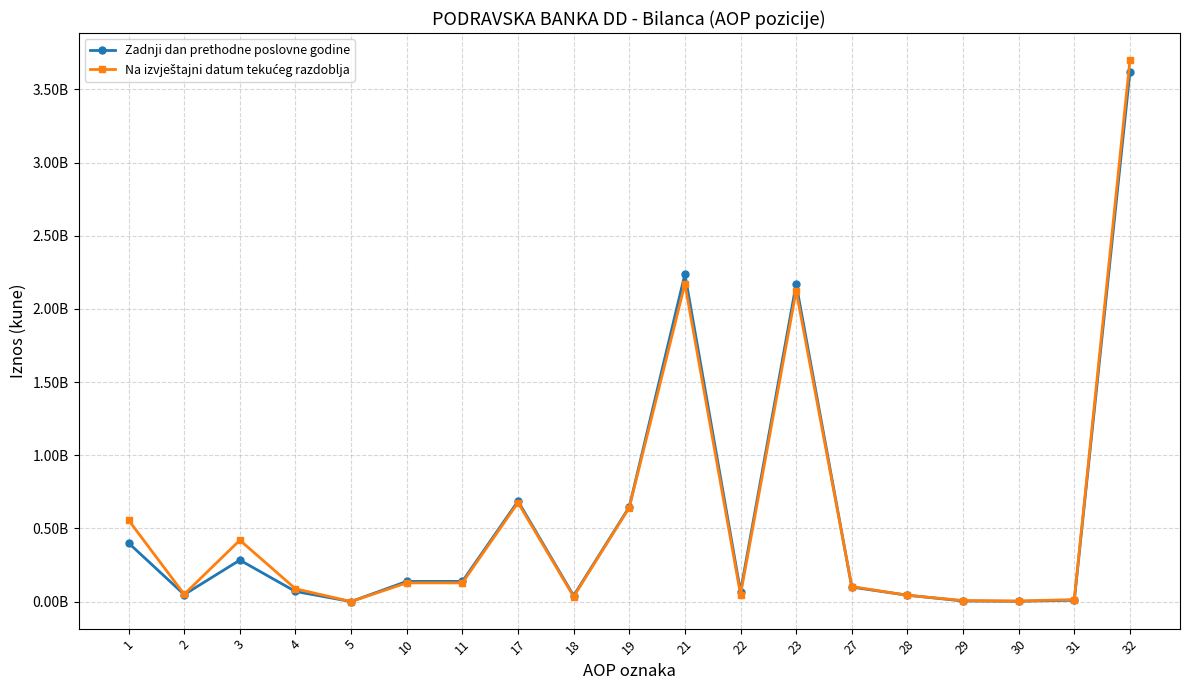

What is the approximate value of Zadnji dan prethodne poslovne godine at 30?

2194770